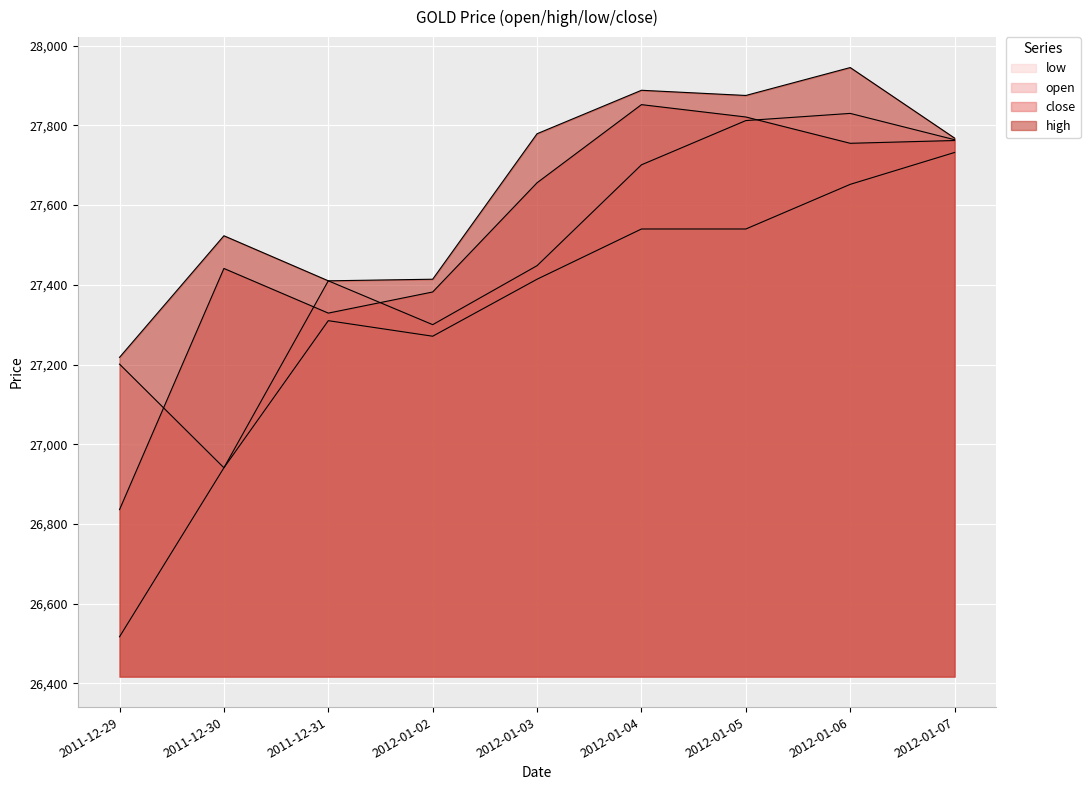

What is the minimum value shown in the chart?

26517